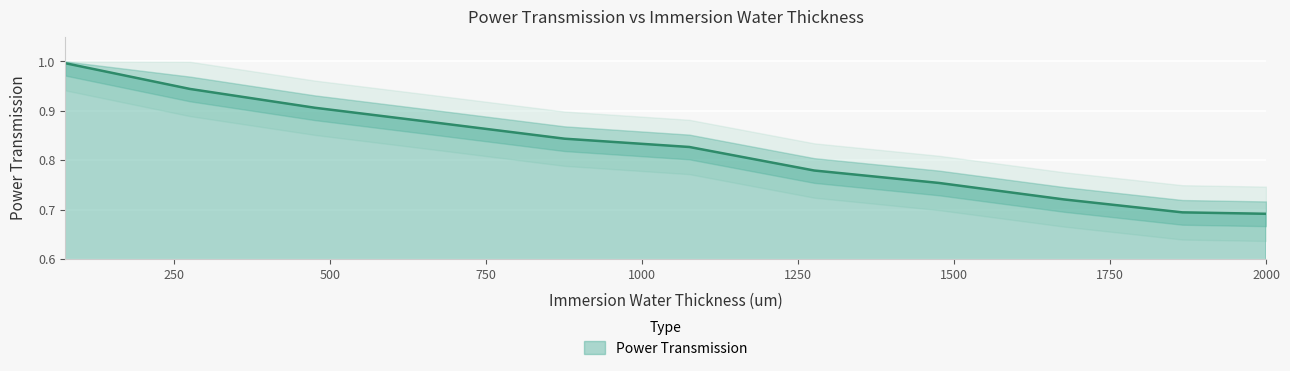

Which label corresponds to the smallest value in the chart?

2000